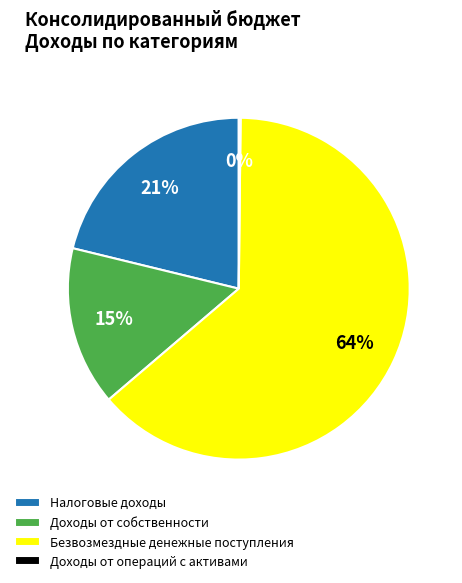

To the nearest percent, what is the combined percentage of Безвозмездные денежные поступления and Доходы от собственности?

79%